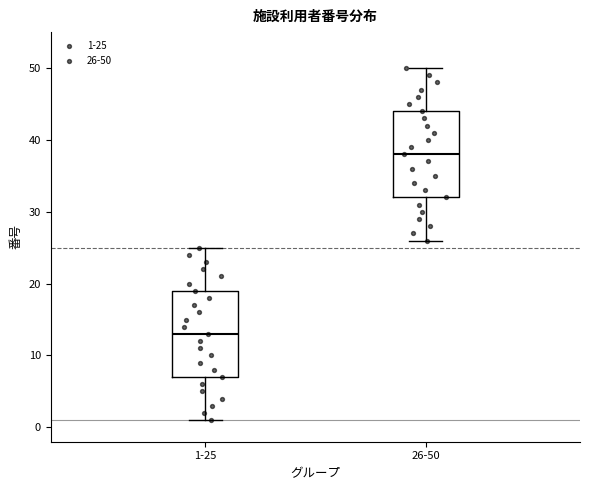

Reading left to right, read every box against the y-axis: the position of its median line, the range the box covers, and the ends of its whiskers. The values are not printed on the chart, so give them approximately, as read against the axis.

1-25: median 13, box 7 to 19, whiskers 1 to 25
26-50: median 38, box 32 to 44, whiskers 26 to 50